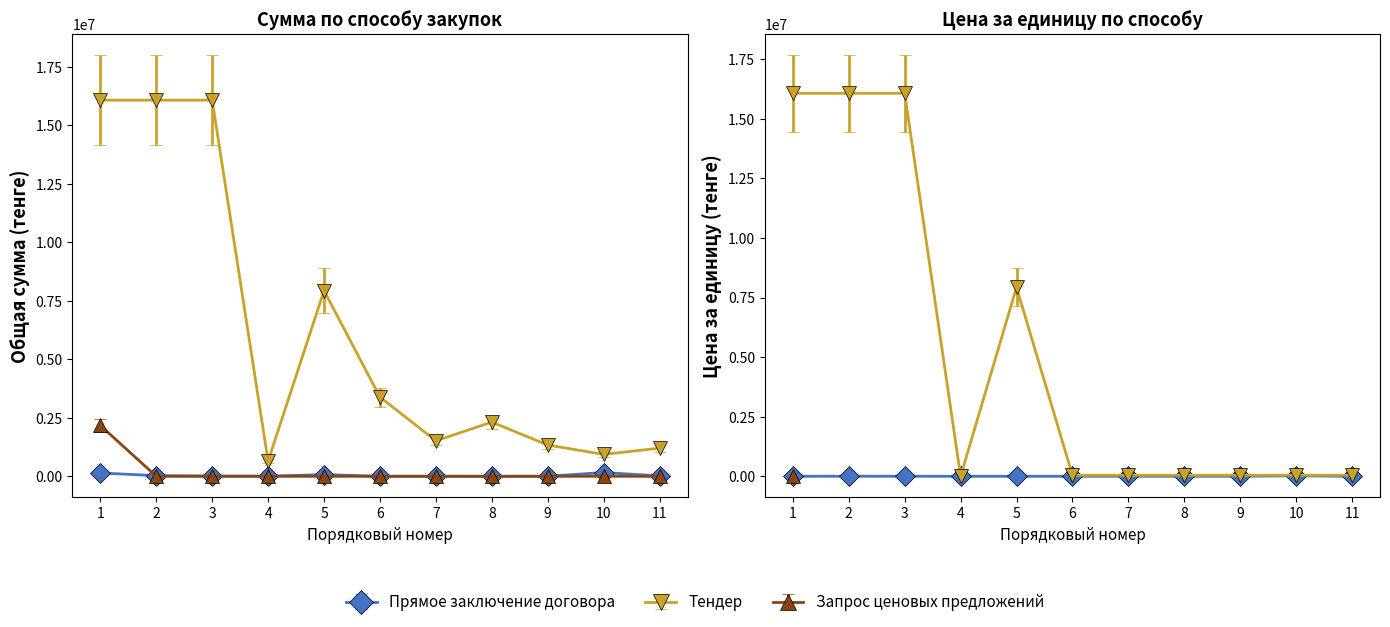

What are all the series names shown in the legend?

Прямое заключение договора, Тендер, Запрос ценовых предложений